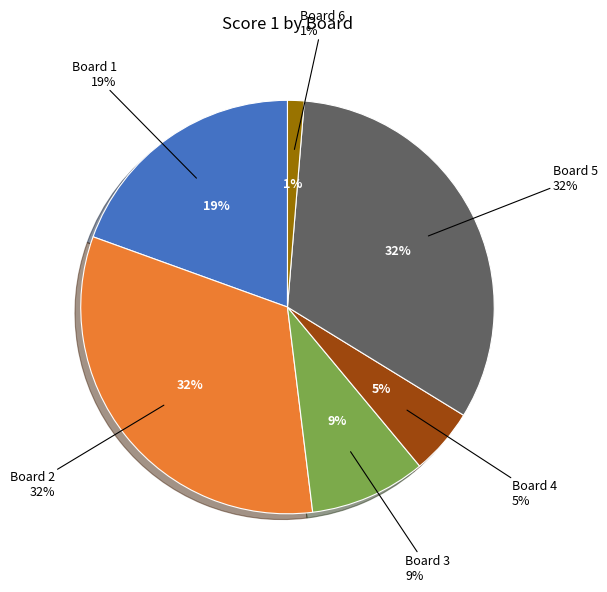

Does any single category account for the majority?

No